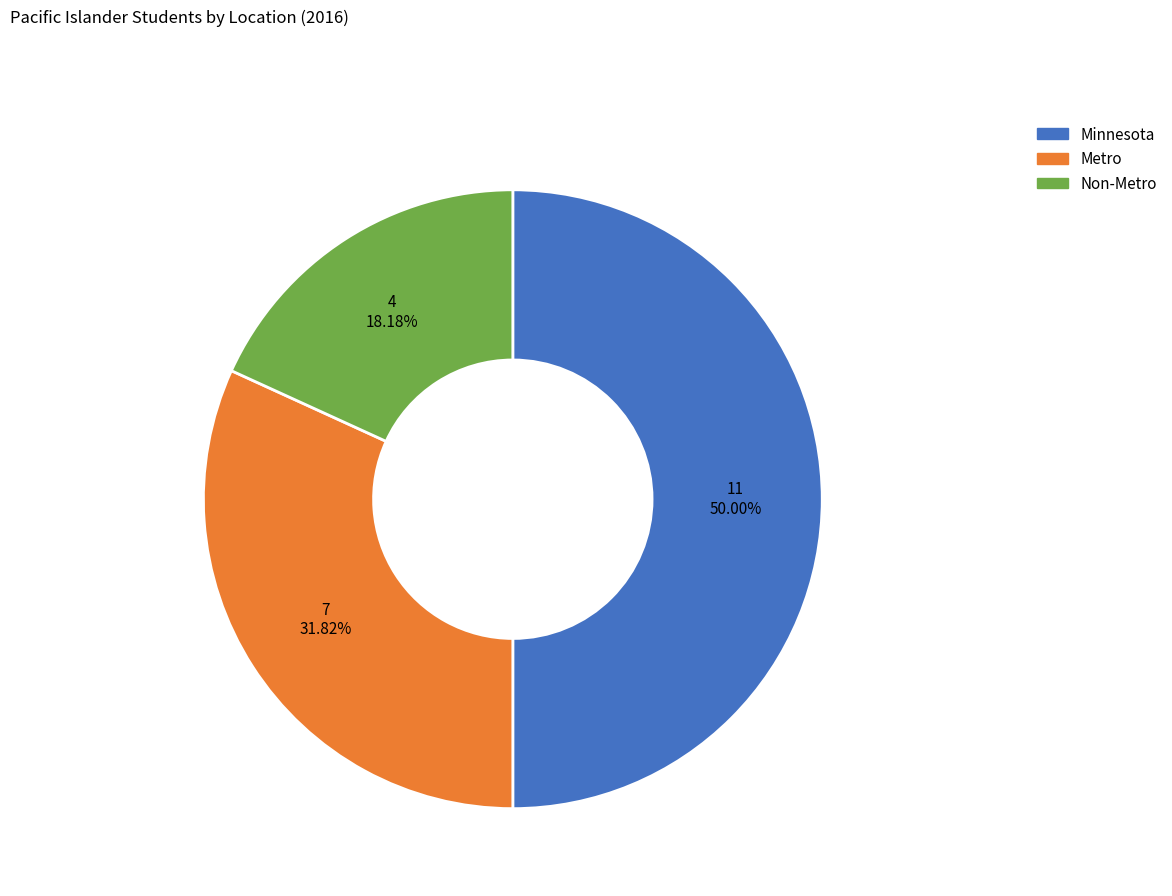

How many segments does this pie chart have?

3